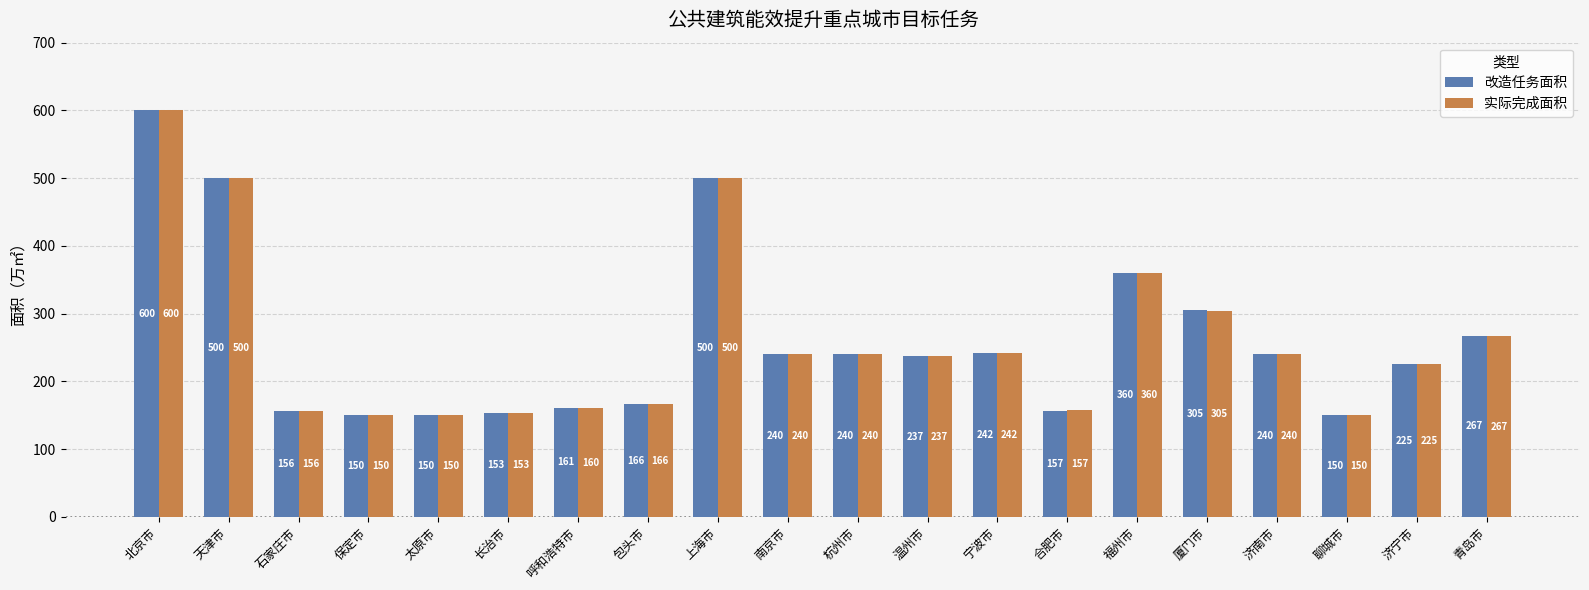

What is the sum of all 改造任务面积 values?

5199.0